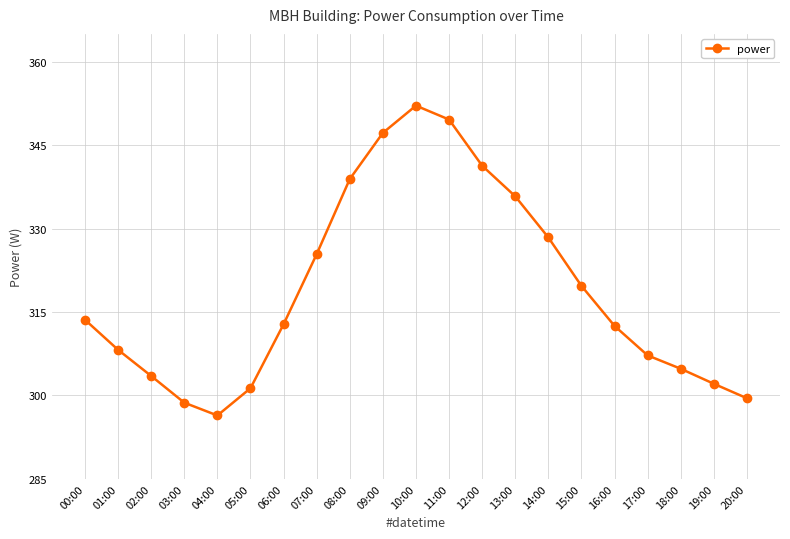

What is the label of the 1st point from the left?

00:00